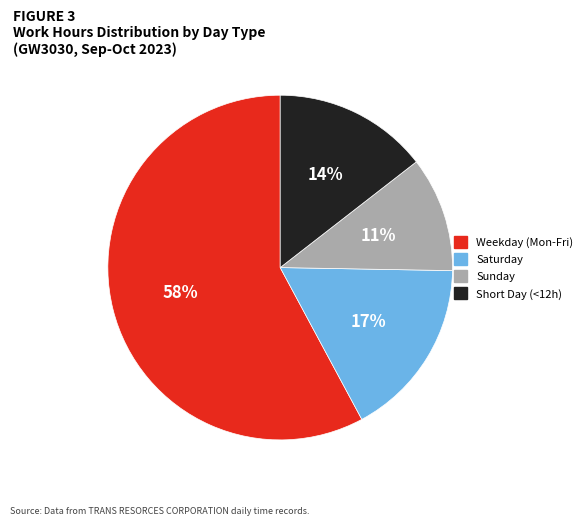

Is there any slice that represents more than half of the pie?

Yes